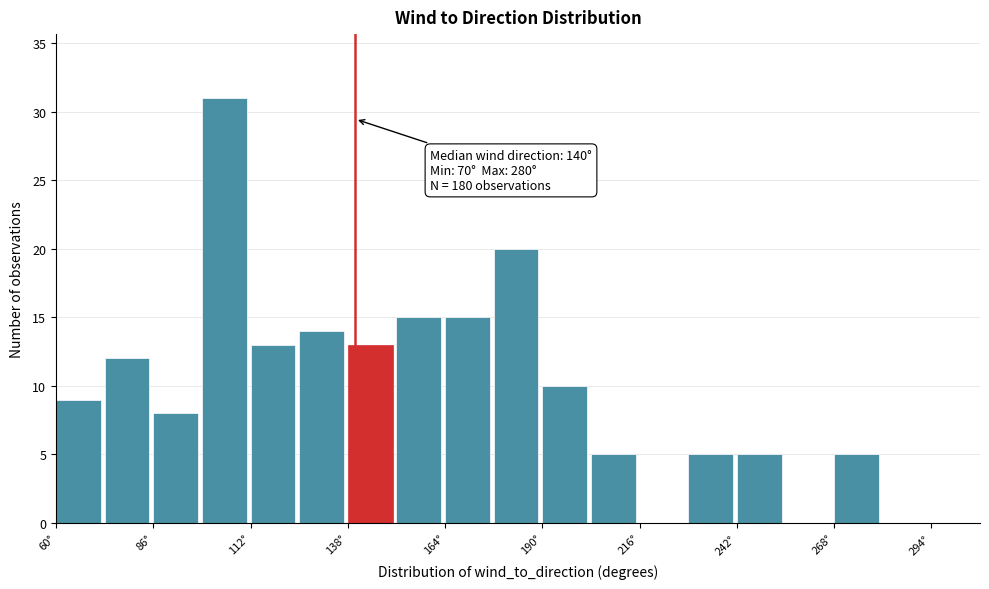

Read against the x-axis, roughly where is the centre of the tallest bar?

105